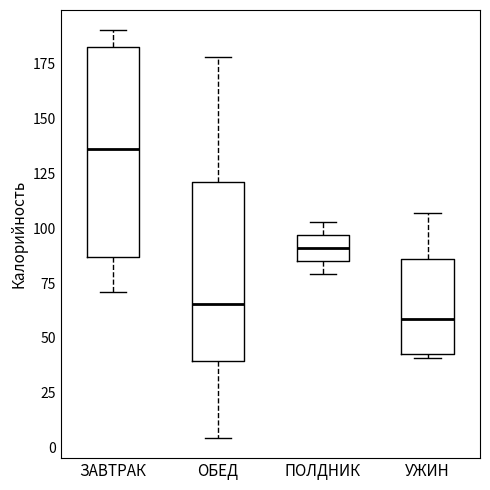

Which box's median line is the lowest?

УЖИН